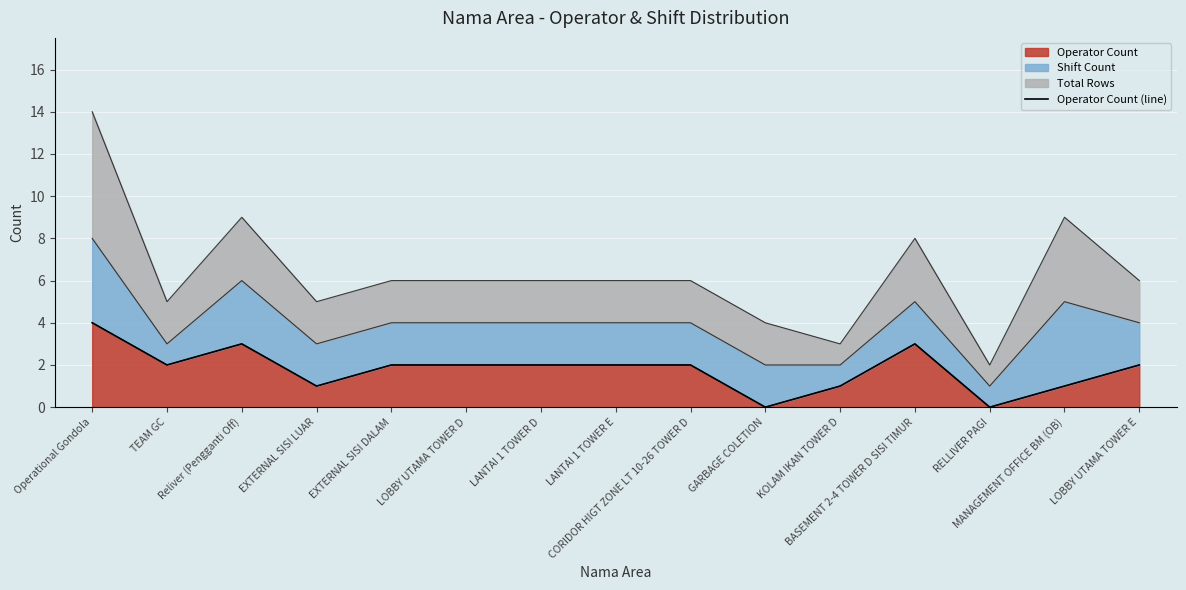

What is the value of the 11th point from the left?

1